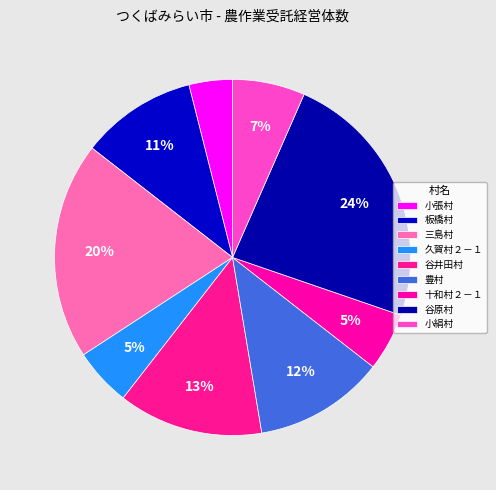

What is the total percentage of 板橋村 and 久賀村２－１?

15.8%